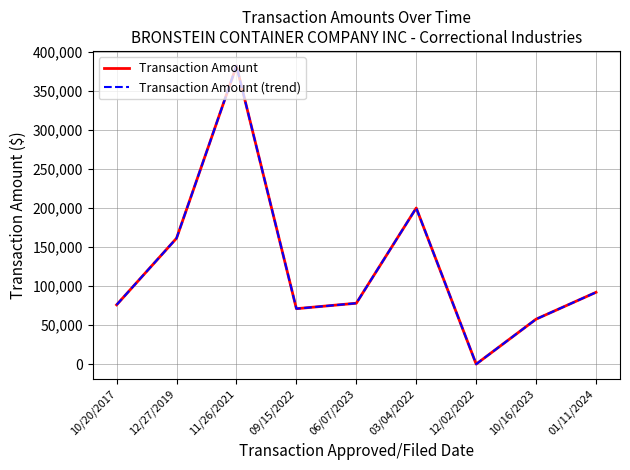

Rank the series by their maximum value, from highest to lowest.

Transaction Amount, Transaction Amount (trend)